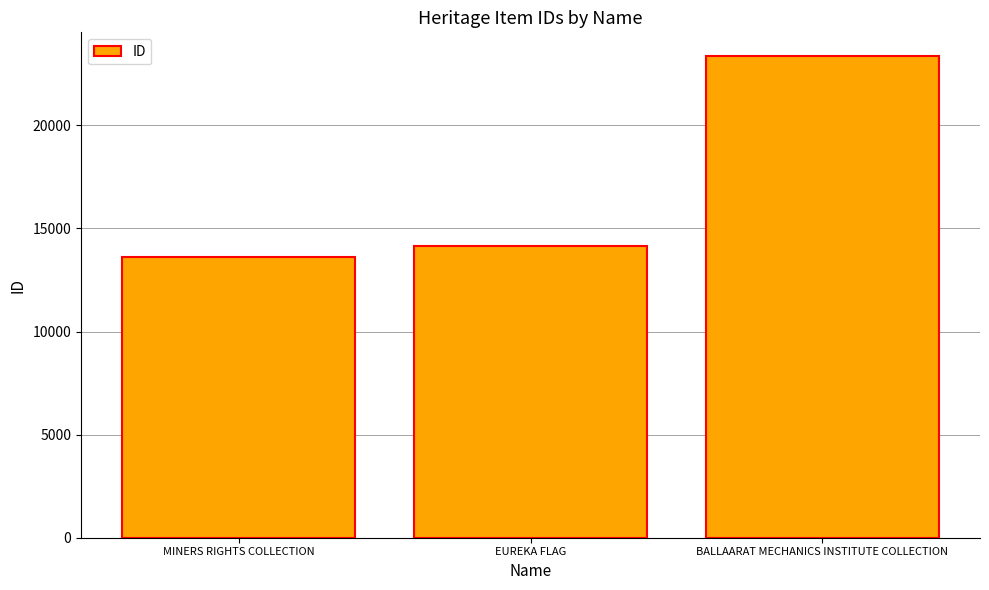

The chart shows a value of 23341 at BALLAARAT MECHANICS INSTITUTE COLLECTION. True or false?

True